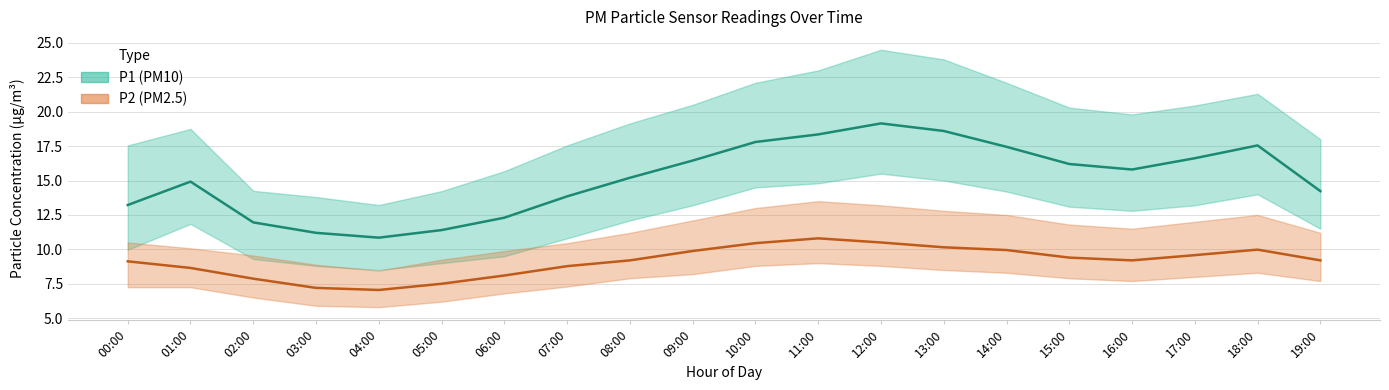

Which has a higher value, 06:00 or 11:00?

11:00